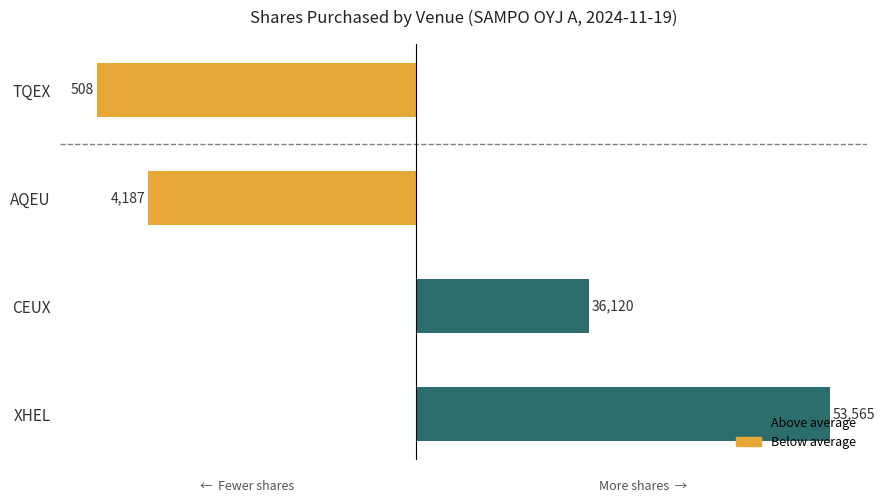

How many bars are there in total?

4